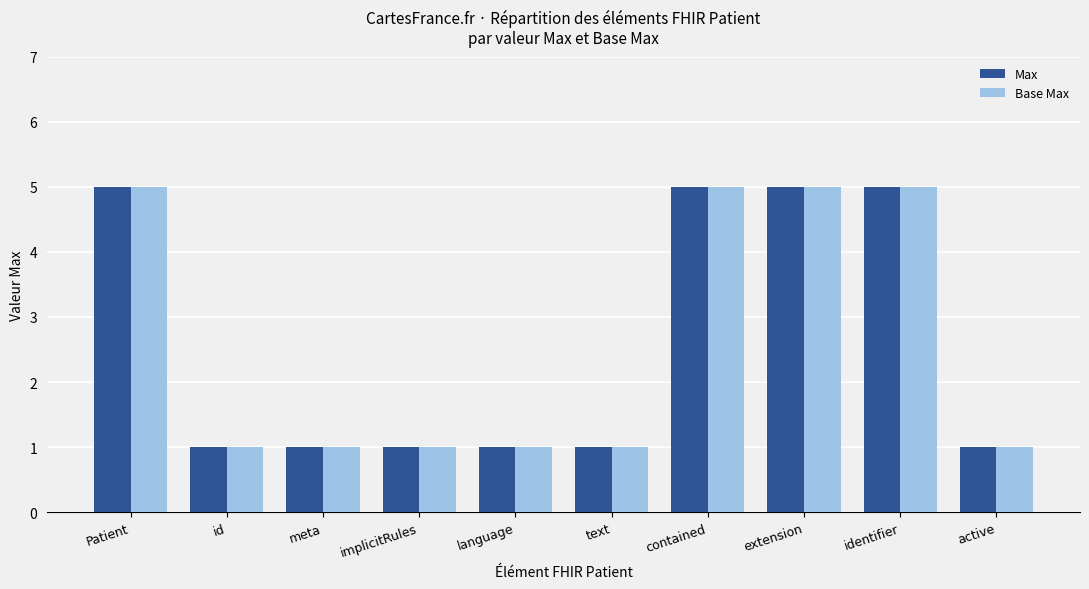

What is the total value across all series at contained?

10